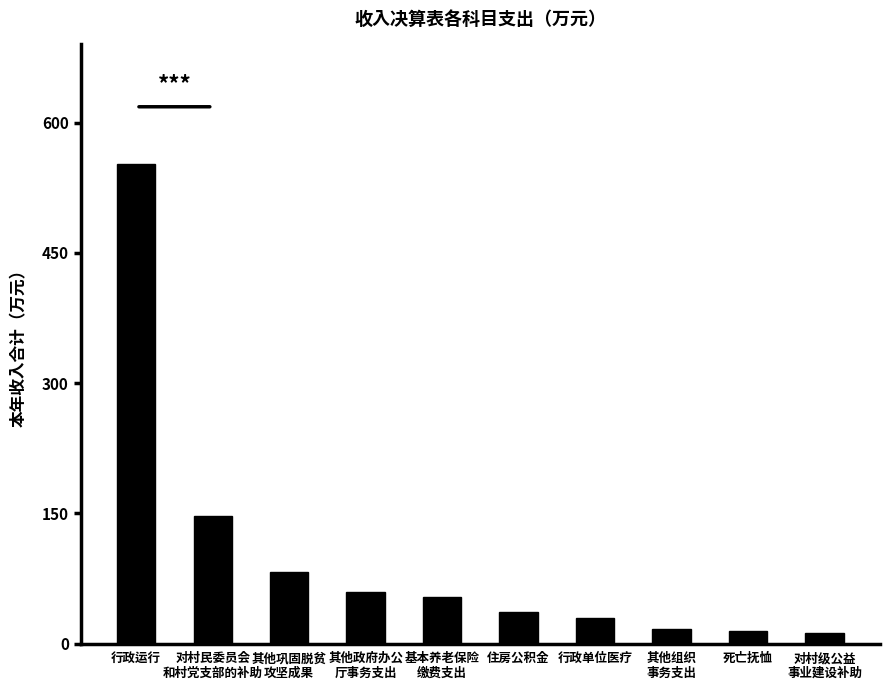

What is the greatest value displayed?

552.0